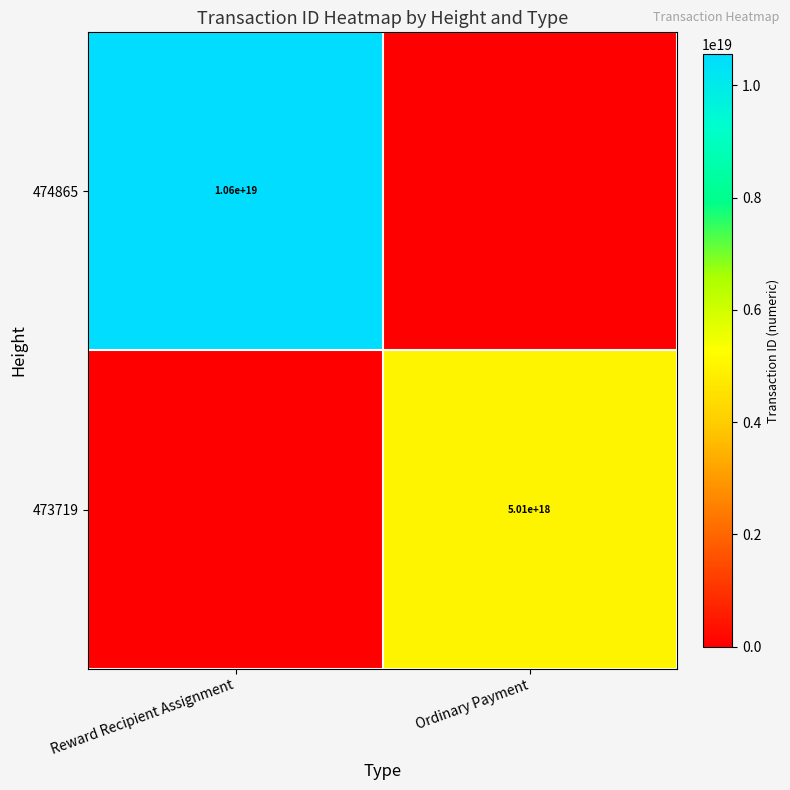

The 474865 series shows 4389046125361960960 at Reward Recipient Assignment. True or false?

False